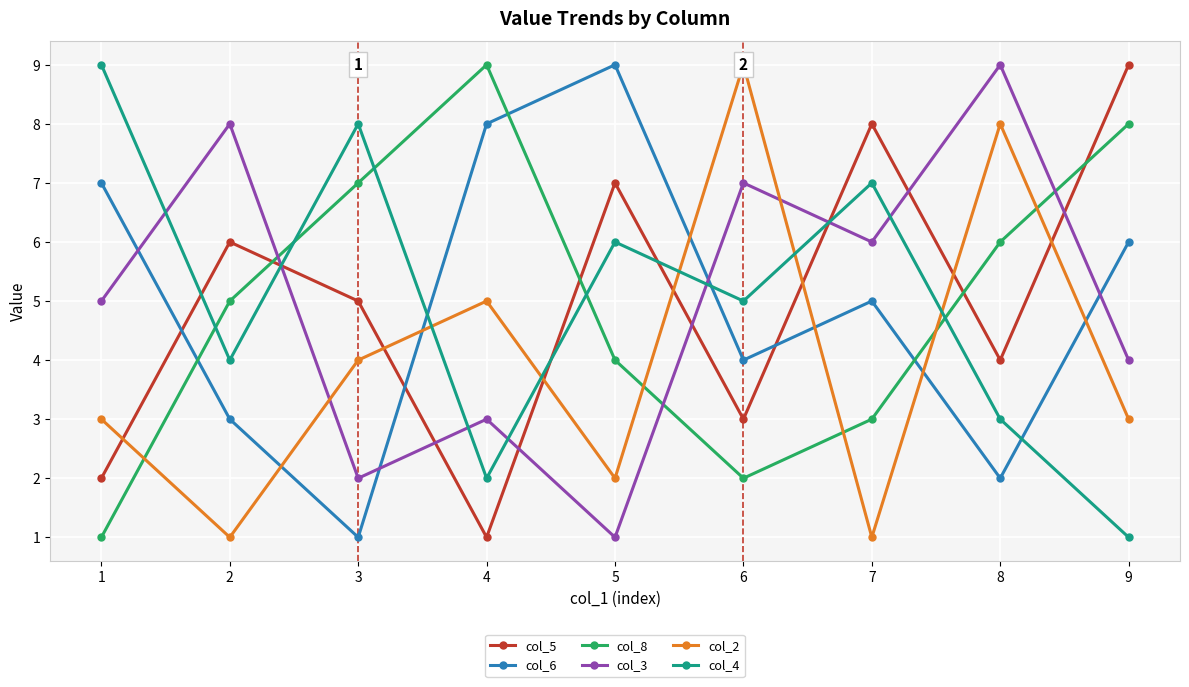

The value of col_6 at 5 is 9. True or false?

True